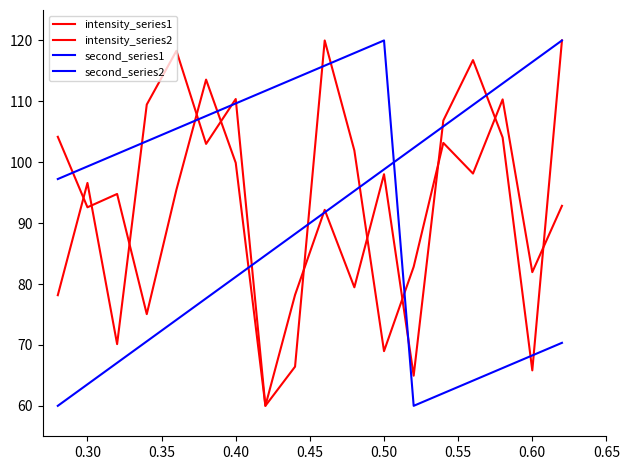

Does the chart have visible grid lines?

No